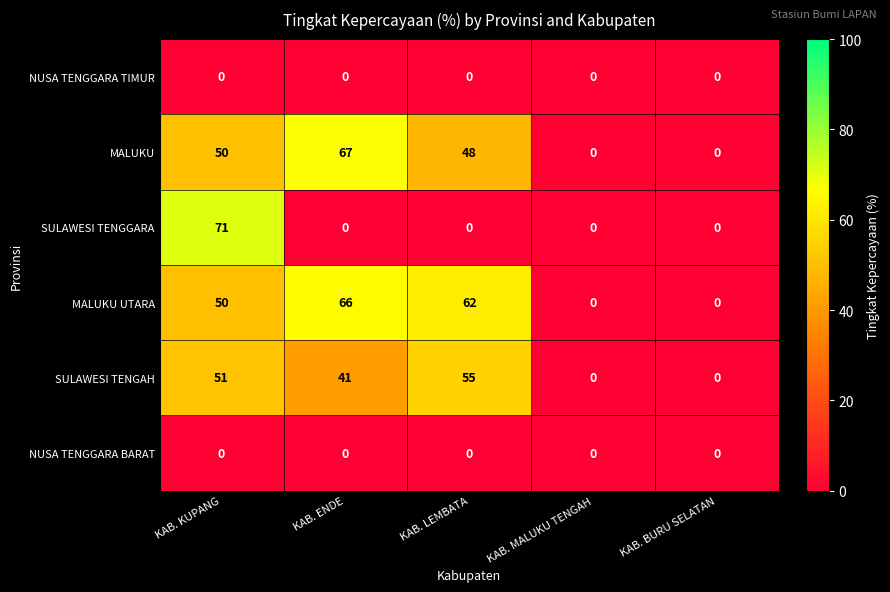

True or false: MALUKU UTARA has a value of 62 at KAB. LEMBATA.

True